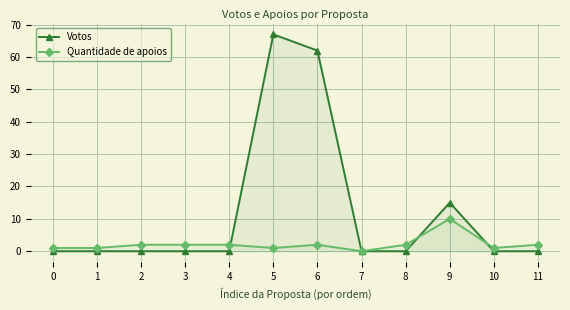

How many times do Votos and Quantidade de apoios cross each other?

3